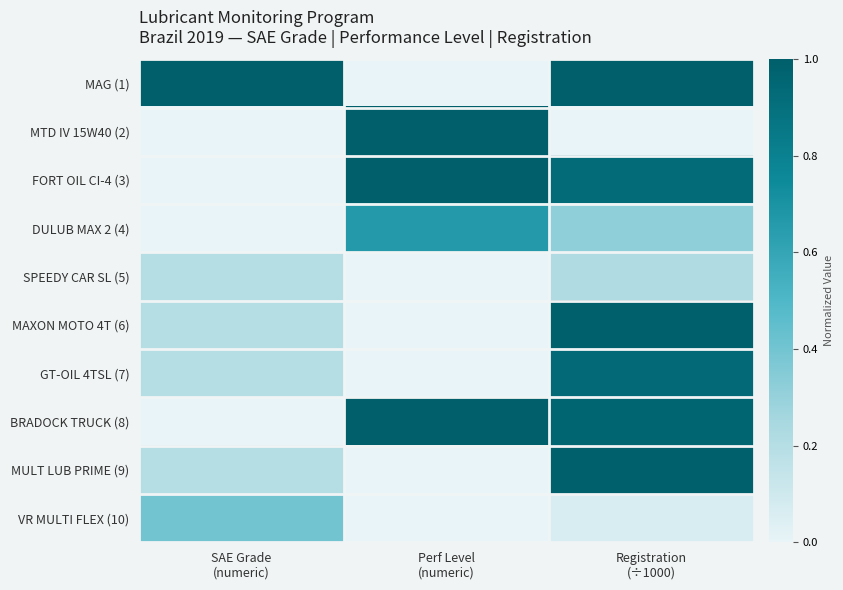

Reading left to right, what are all the values shown in this chart?

MAG (1): SAE Grade
(numeric)=1.0	Perf Level
(numeric)=0.0	Registration
(÷1000)=1.0
MTD IV 15W40 (2): SAE Grade
(numeric)=0.0	Perf Level
(numeric)=1.0	Registration
(÷1000)=0.0
FORT OIL CI-4 (3): SAE Grade
(numeric)=0.0	Perf Level
(numeric)=1.0	Registration
(÷1000)=0.9
DULUB MAX 2 (4): SAE Grade
(numeric)=0.0	Perf Level
(numeric)=0.7	Registration
(÷1000)=0.3
SPEEDY CAR SL (5): SAE Grade
(numeric)=0.2	Perf Level
(numeric)=0.0	Registration
(÷1000)=0.2
MAXON MOTO 4T (6): SAE Grade
(numeric)=0.2	Perf Level
(numeric)=0.0	Registration
(÷1000)=1.0
GT-OIL 4TSL (7): SAE Grade
(numeric)=0.2	Perf Level
(numeric)=0.0	Registration
(÷1000)=0.9
BRADOCK TRUCK (8): SAE Grade
(numeric)=0.0	Perf Level
(numeric)=1.0	Registration
(÷1000)=1.0
MULT LUB PRIME (9): SAE Grade
(numeric)=0.2	Perf Level
(numeric)=0.0	Registration
(÷1000)=1.0
VR MULTI FLEX (10): SAE Grade
(numeric)=0.4	Perf Level
(numeric)=0.0	Registration
(÷1000)=0.1